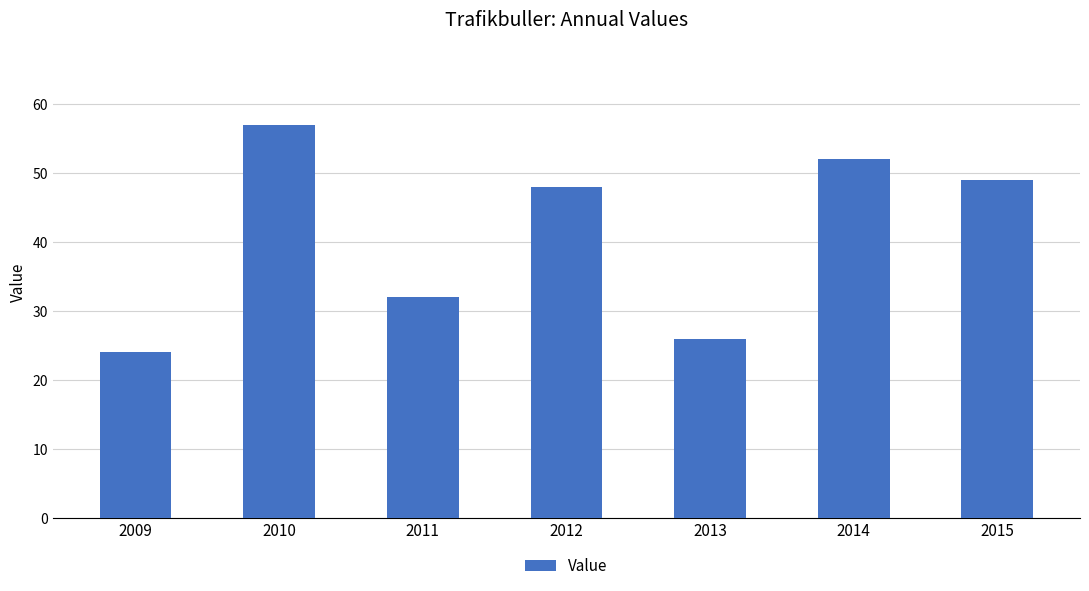

Is it true that the value at 2011 is 32?

True